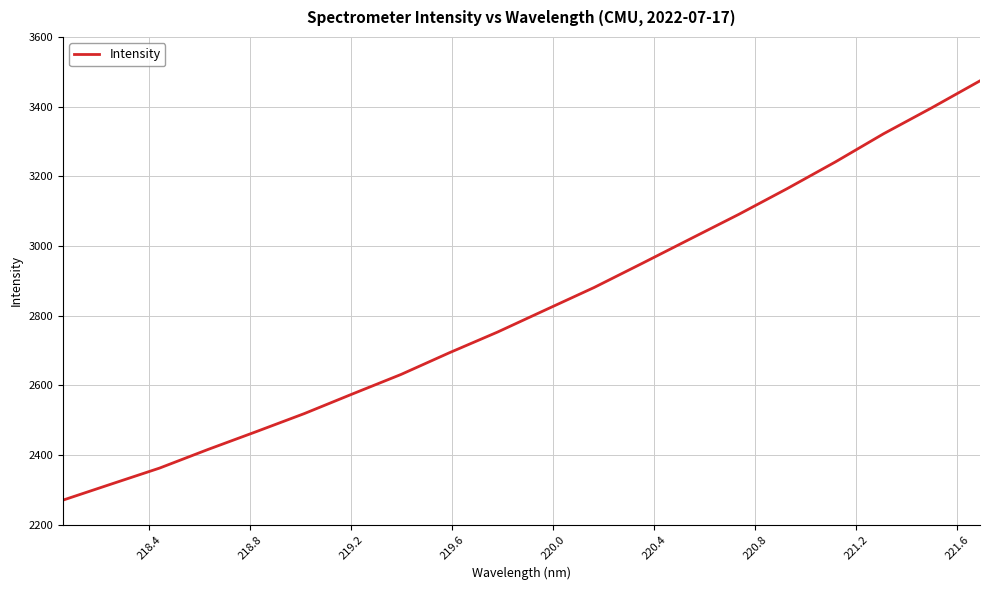

What is the difference between the maximum and minimum values?

1203.8